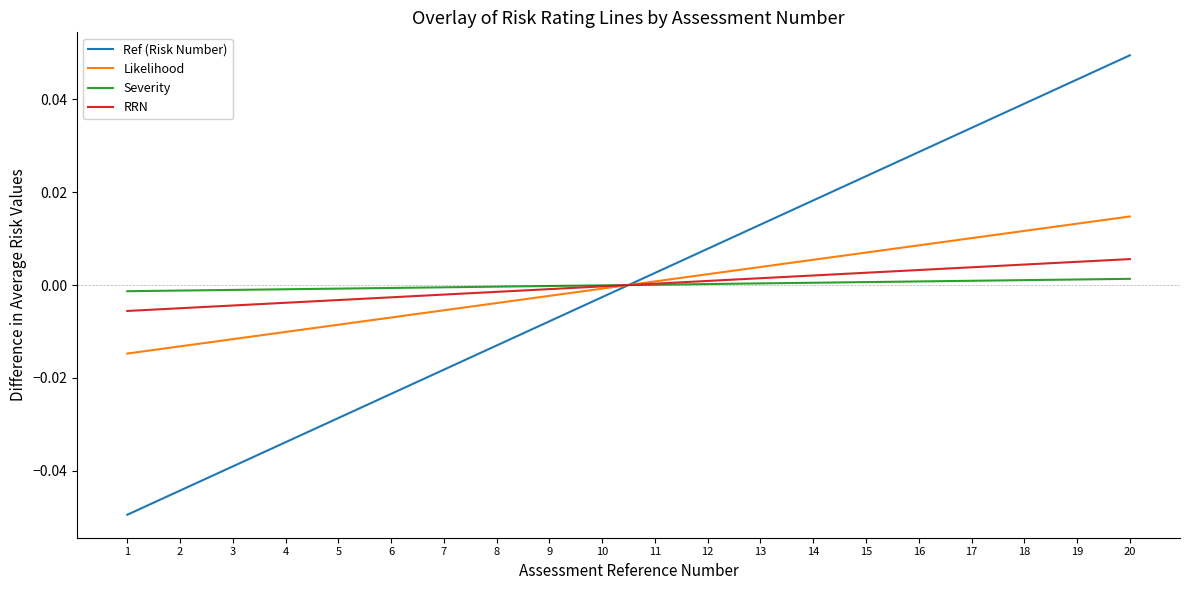

The RRN series shows -0.0 at 4. True or false?

True